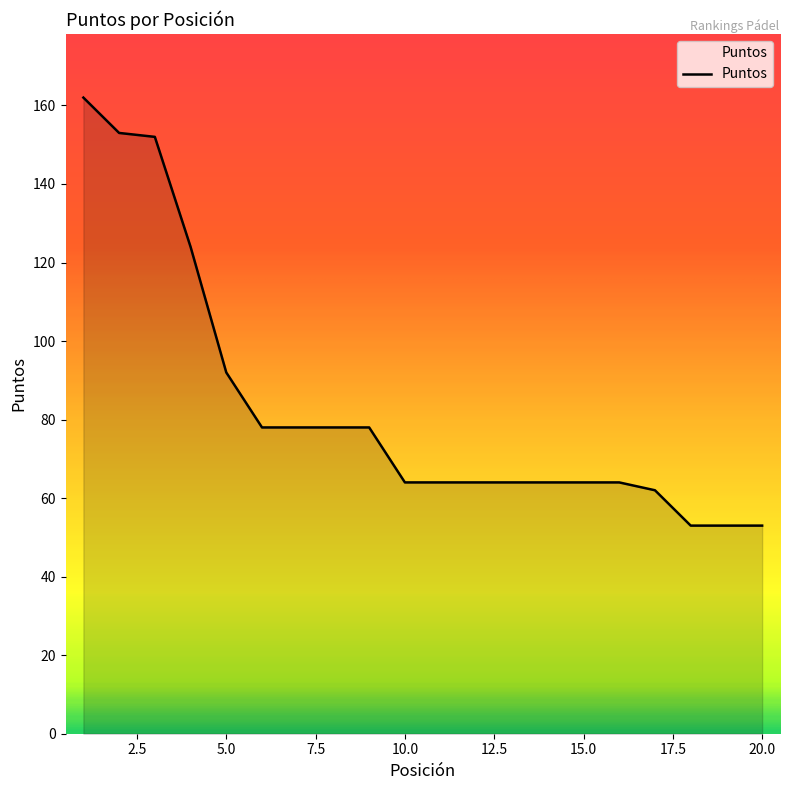

What is the difference between the maximum and minimum values?

109